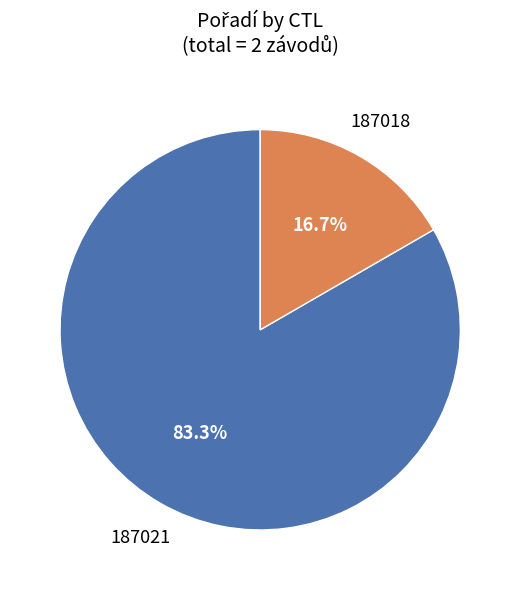

Rank the categories by value from highest to lowest.

187021, 187018